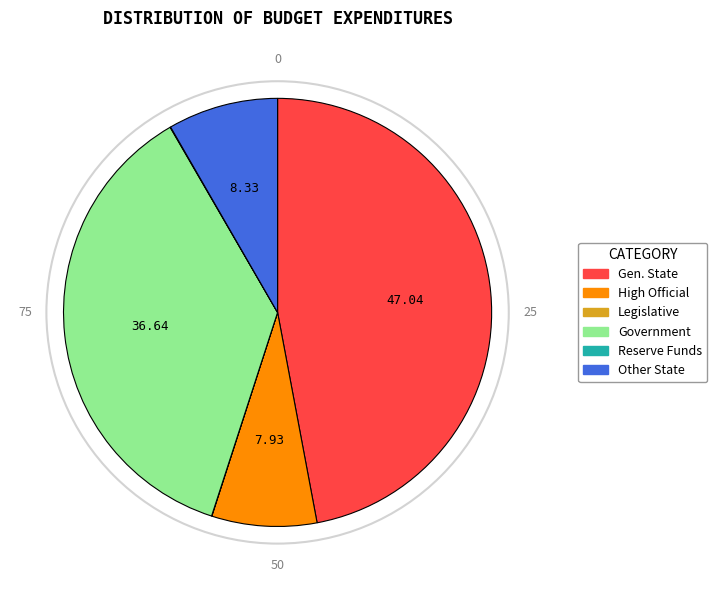

Does any single category account for the majority?

No